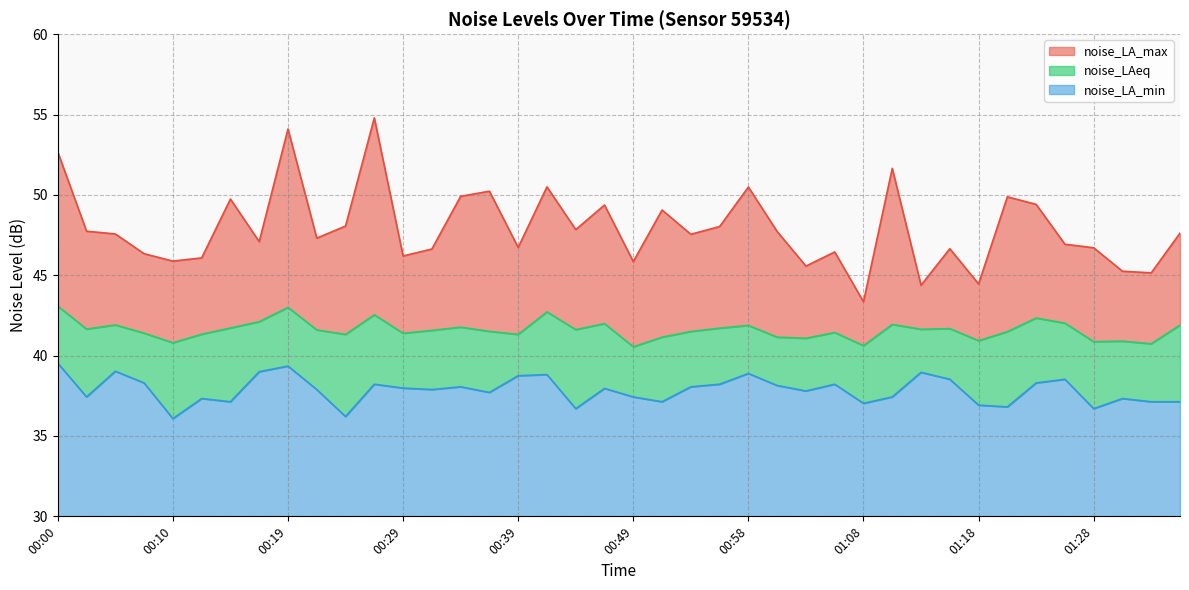

What is the value of the noise_LA_min point at the 14th from the left?

37.9